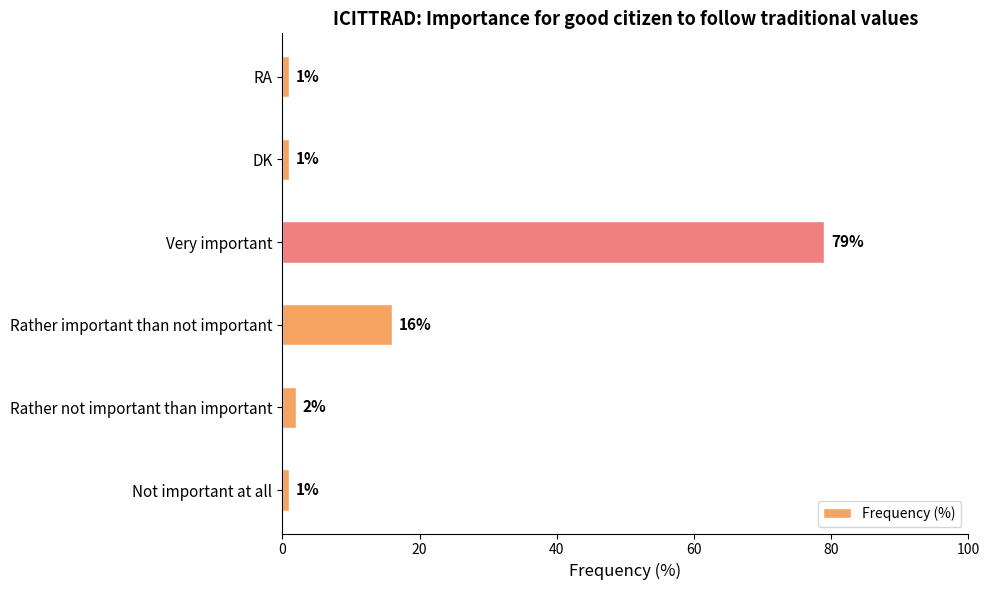

True or false: the data shows 16 at Rather important than not important.

True